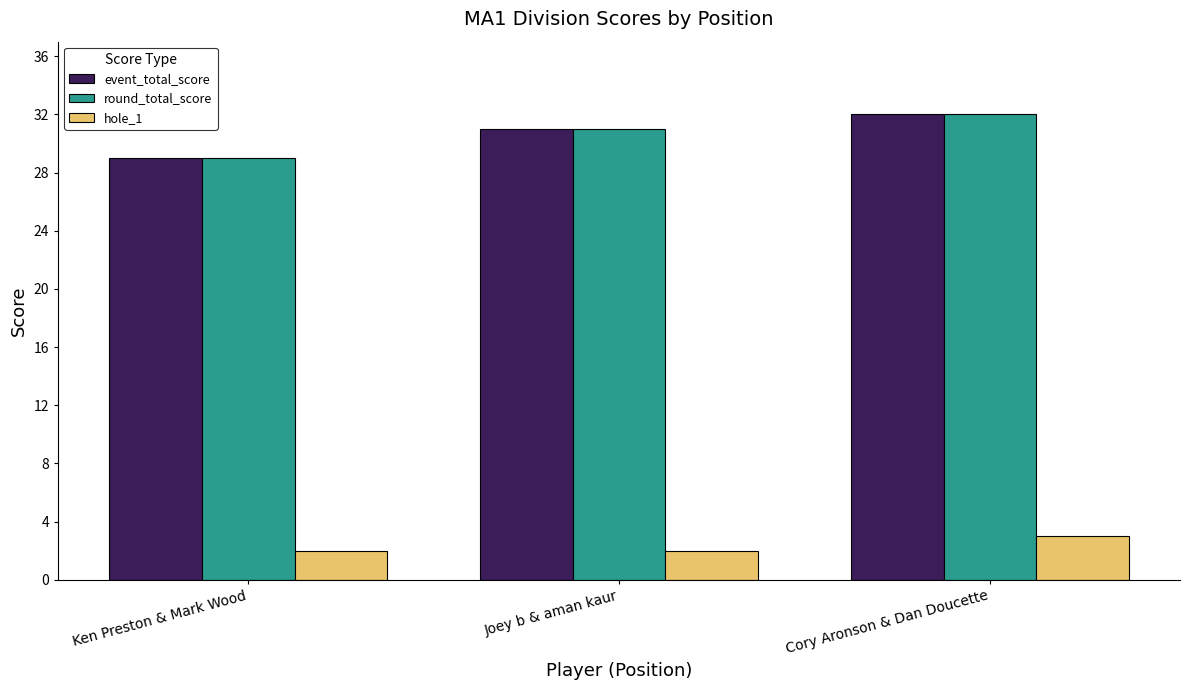

How many bars are there in each group?

3